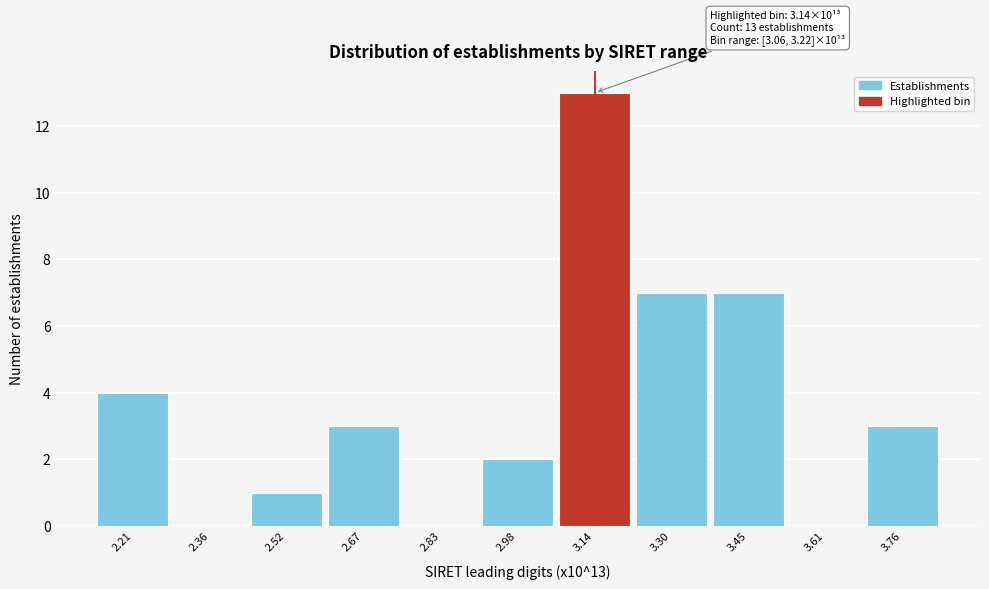

Which range on the x-axis has the tallest bar?

3.06 to 3.22